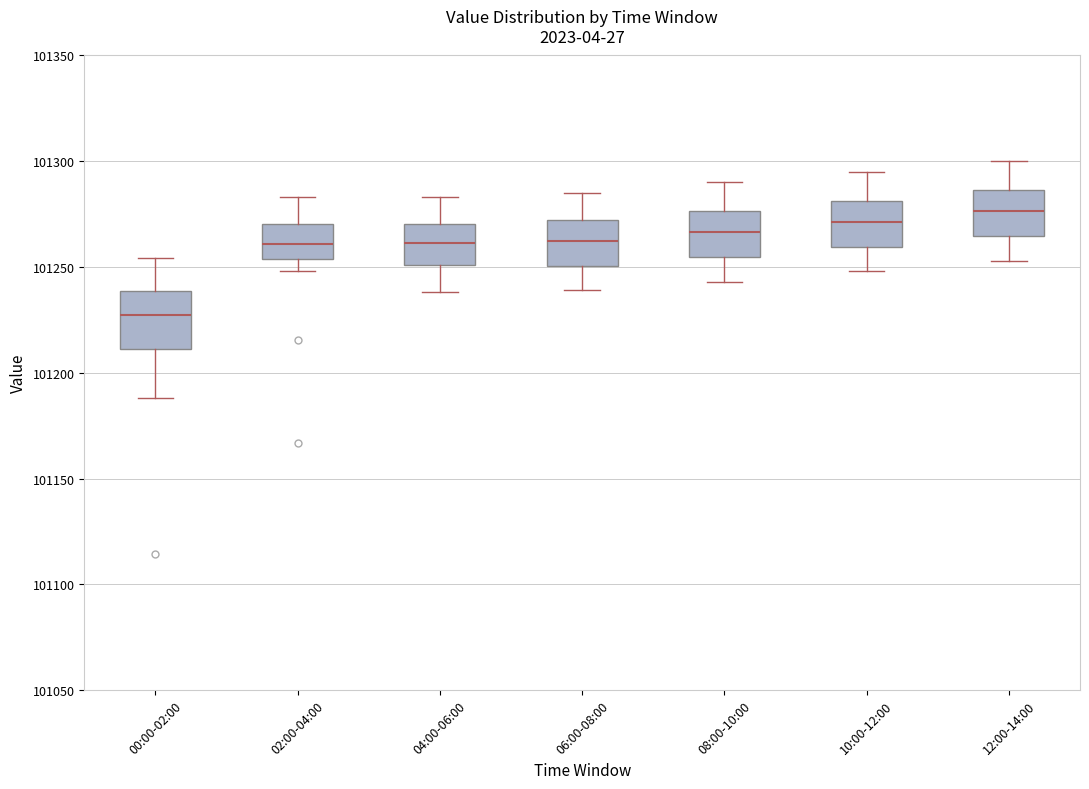

Where is the upper edge of the box for 06:00-08:00 on the y-axis? The values are not printed on the chart, so give them approximately, as read against the axis.

101270